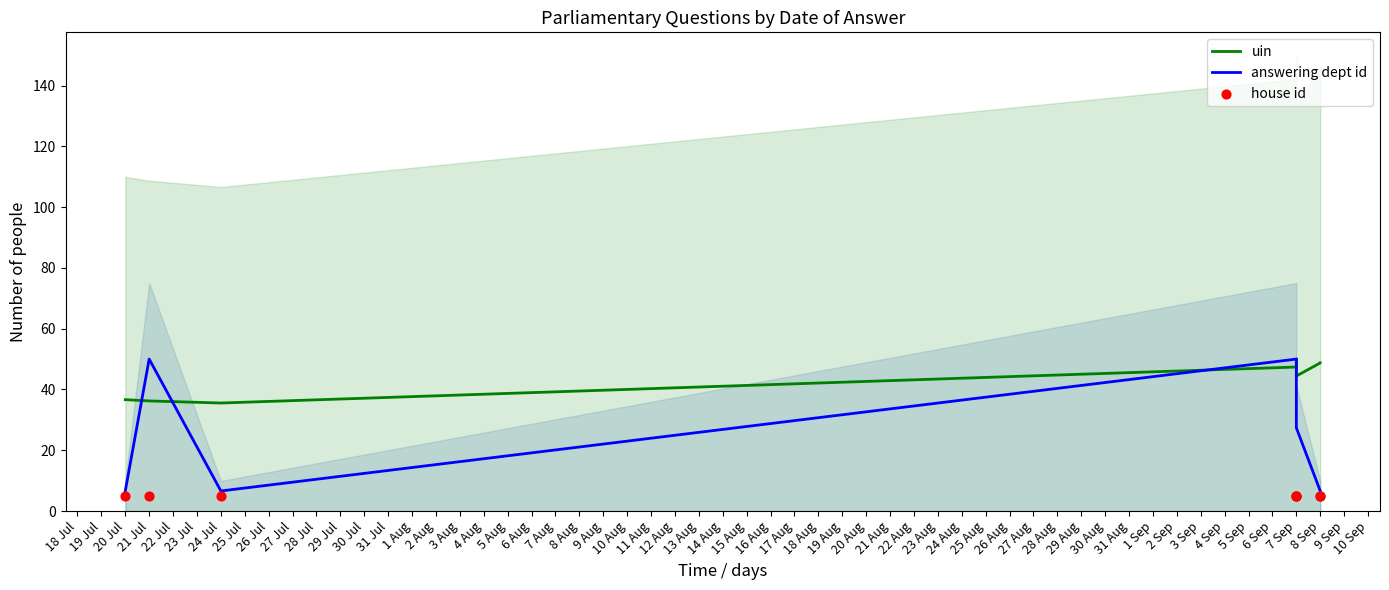

Which series contains the lowest Y value?

house id